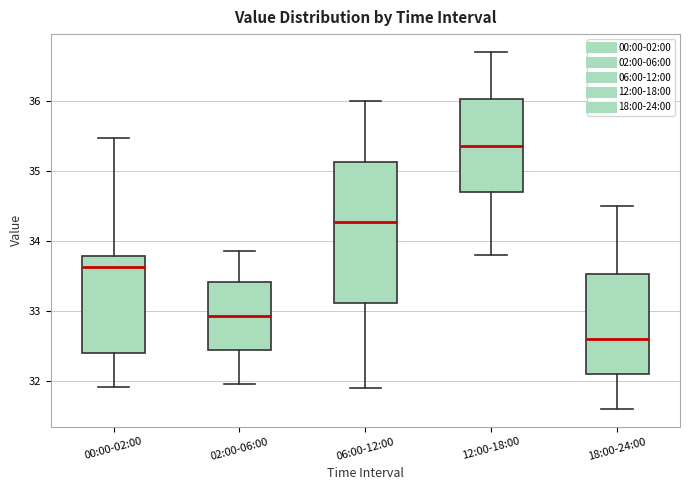

Which box has the highest median line?

12:00-18:00